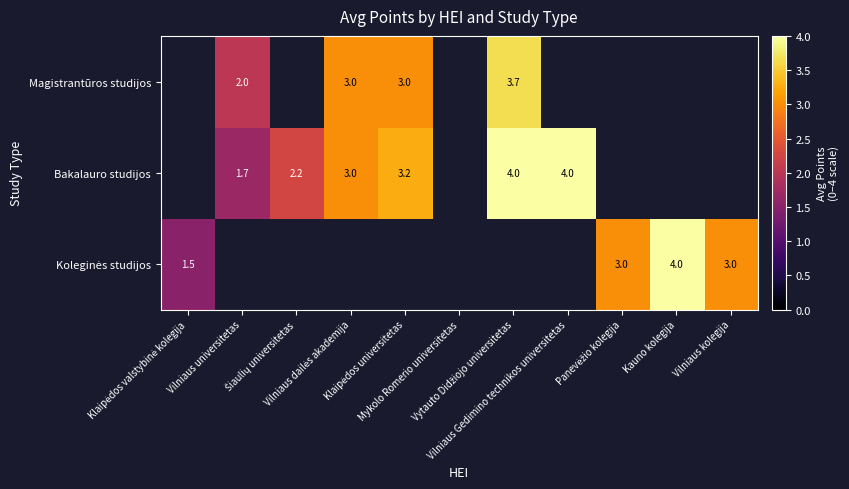

Is it true that Bakalauro studijos equals 3.2 at Klaipėdos universitetas?

True